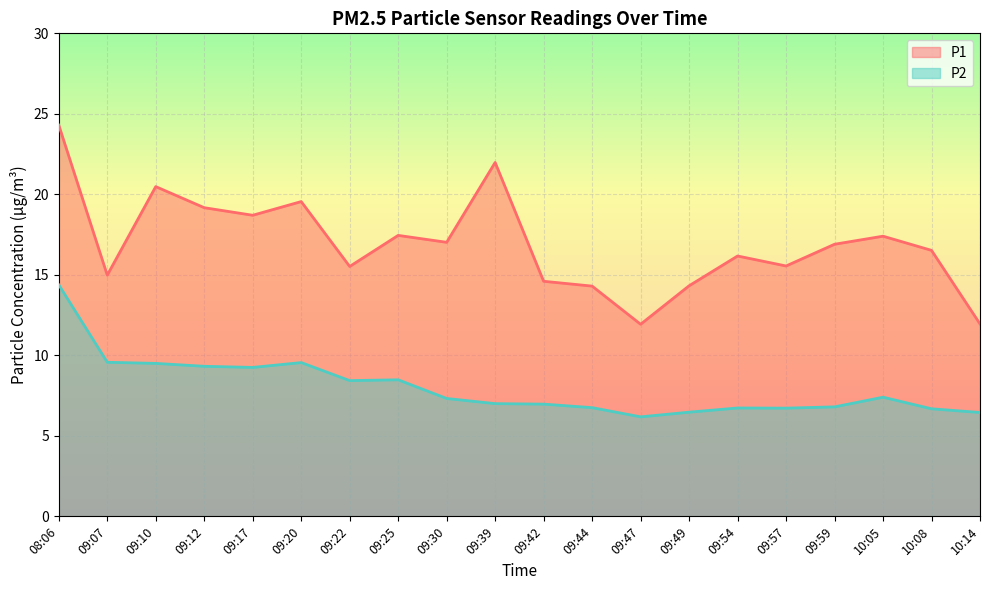

How many data points in P1 are less than 16?

8